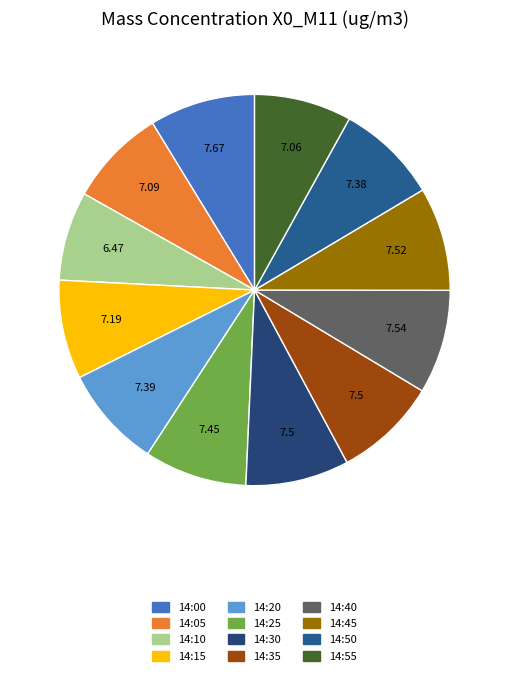

To the nearest percent, what is the combined percentage of 14:00 and 14:45?

17%